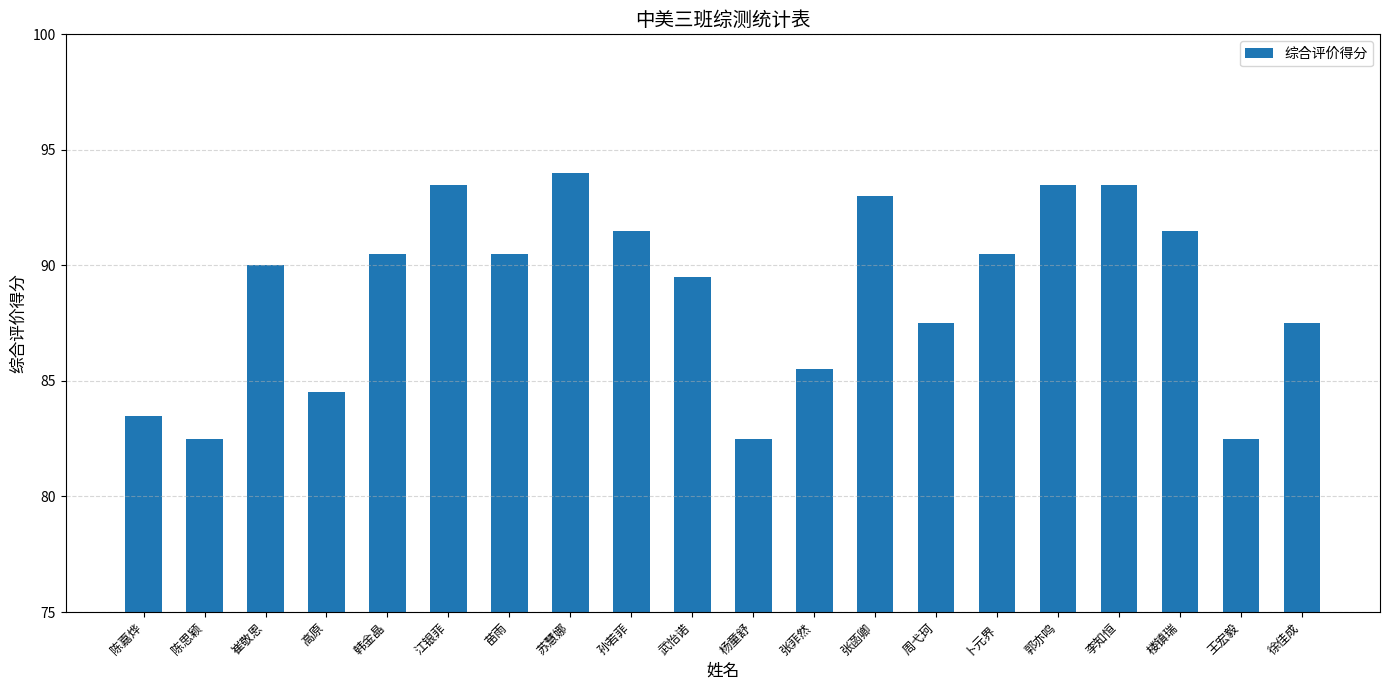

Reading right to left, list all the values displayed in this chart.

87.5	82.5	91.5	93.5	93.5	90.5	87.5	93.0	85.5	82.5	89.5	91.5	94.0	90.5	93.5	90.5	84.5	90.0	82.5	83.5